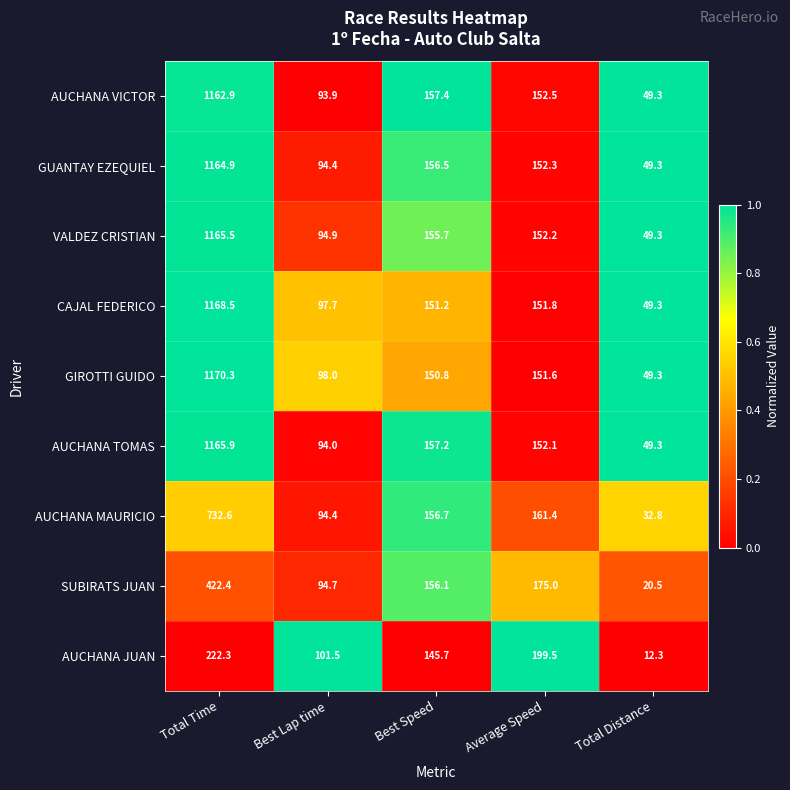

Rank the series by their maximum value, from lowest to highest.

AUCHANA JUAN, SUBIRATS JUAN, AUCHANA MAURICIO, AUCHANA VICTOR, GUANTAY EZEQUIEL, VALDEZ CRISTIAN, AUCHANA TOMAS, CAJAL FEDERICO, GIROTTI GUIDO